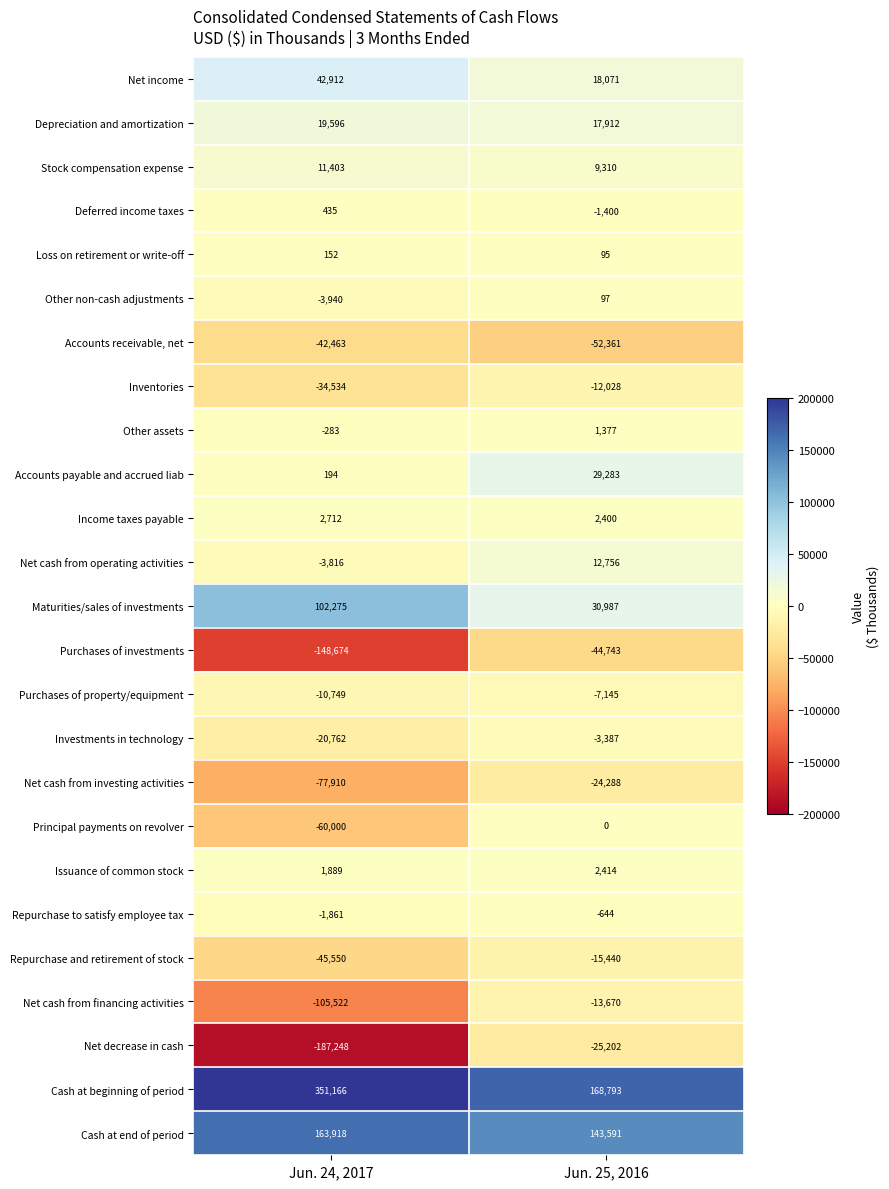

At which category does the chart reach its peak across all series?

Jun. 24, 2017